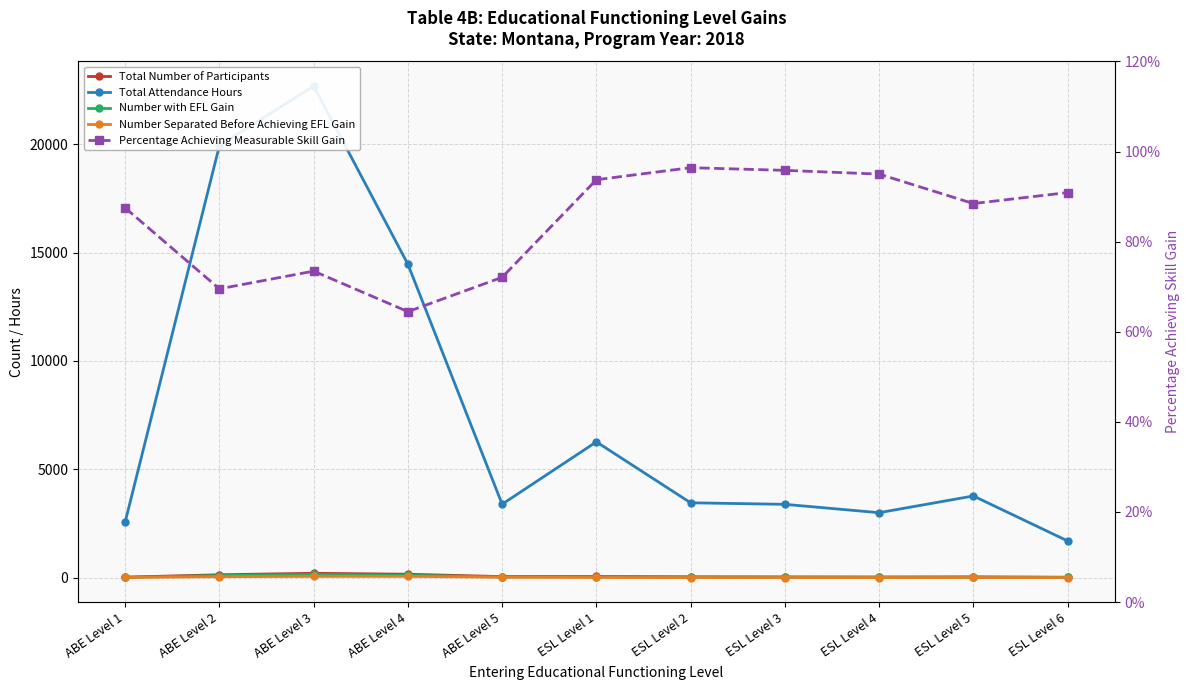

The value of Number Separated Before Achieving EFL Gain at ESL Level 4 is 1.0. True or false?

True